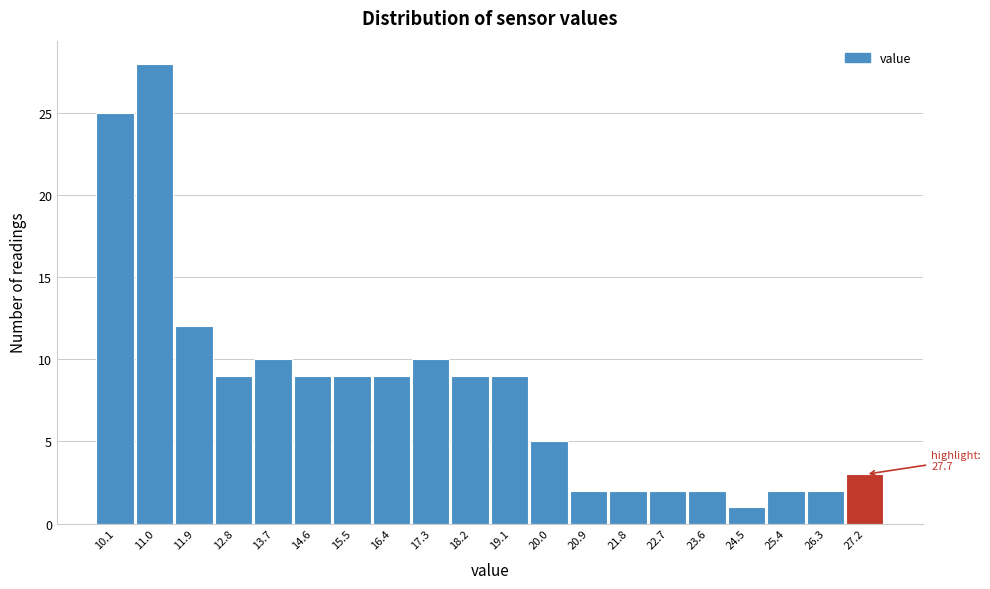

Which range on the x-axis has the tallest bar?

10.5 to 11.4